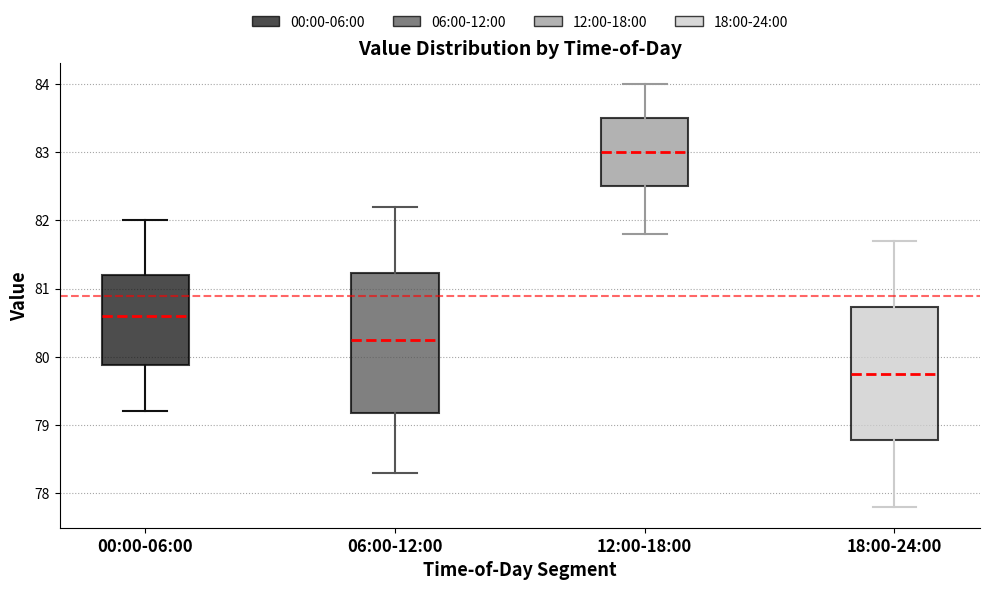

Reading left to right, transcribe this box plot: for each box, give where its median line is, the range the box spans, and where its two whiskers end, as read against the y-axis. The values are not printed on the chart, so give them approximately, as read against the axis.

00:00-06:00: median 80.6, box 79.9 to 81.2, whiskers 79.2 to 82.0
06:00-12:00: median 80.3, box 79.2 to 81.2, whiskers 78.3 to 82.2
12:00-18:00: median 83.0, box 82.5 to 83.5, whiskers 81.8 to 84.0
18:00-24:00: median 79.8, box 78.8 to 80.7, whiskers 77.8 to 81.7